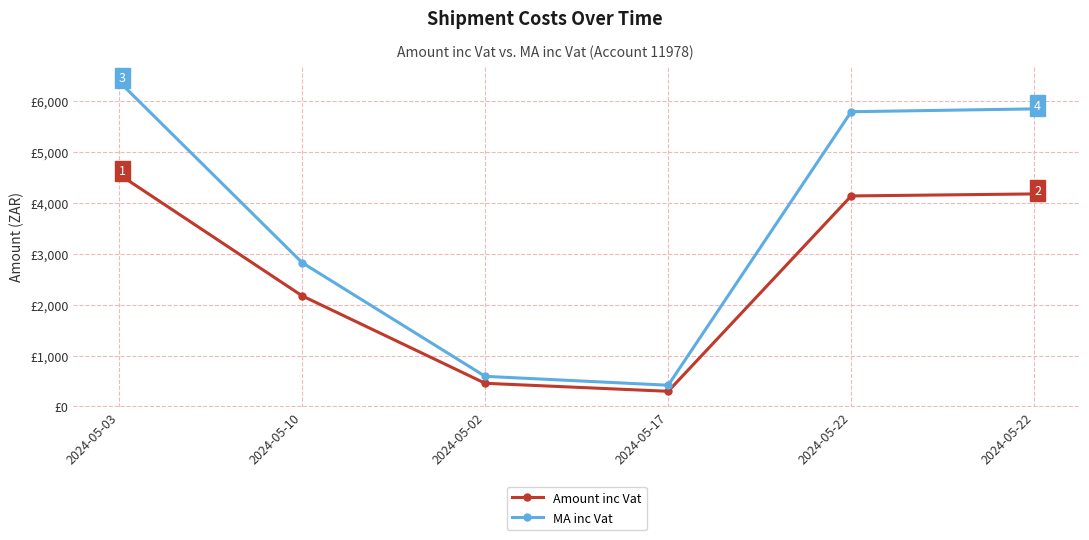

What are all the series names shown in the legend?

Amount inc Vat, MA inc Vat